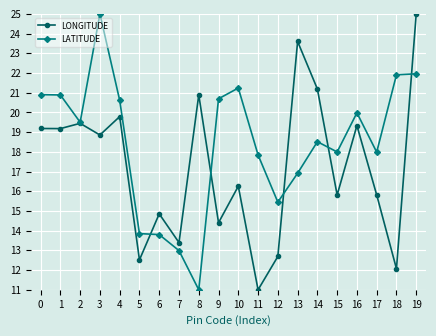

True or false: LATITUDE and LONGITUDE cross at least once.

True